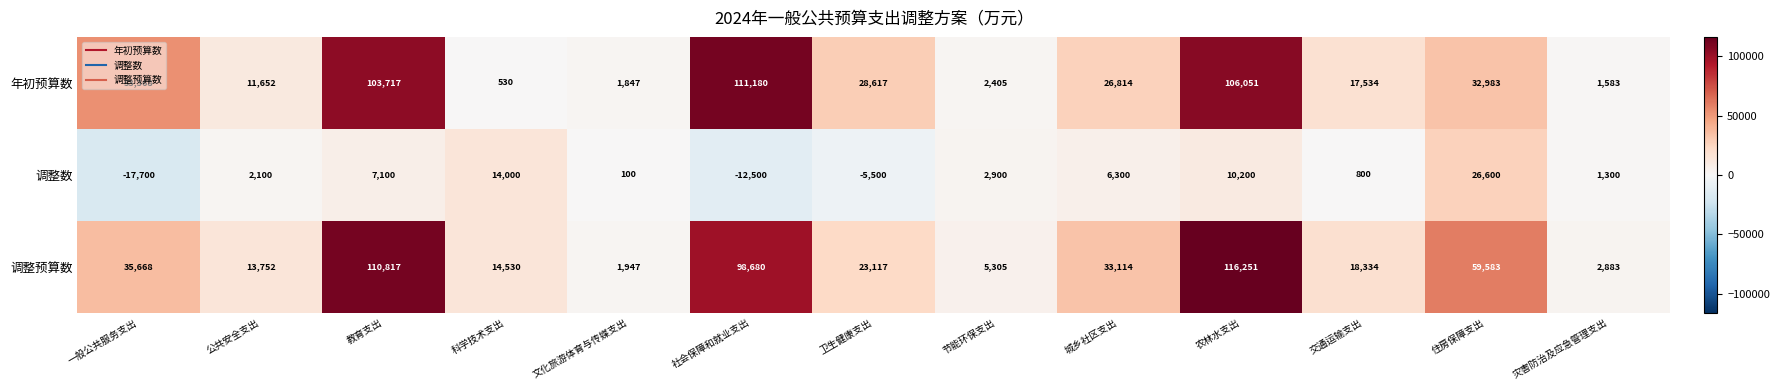

What is the approximate value of 调整预算数 at 公共安全支出, to the nearest 100?

13800